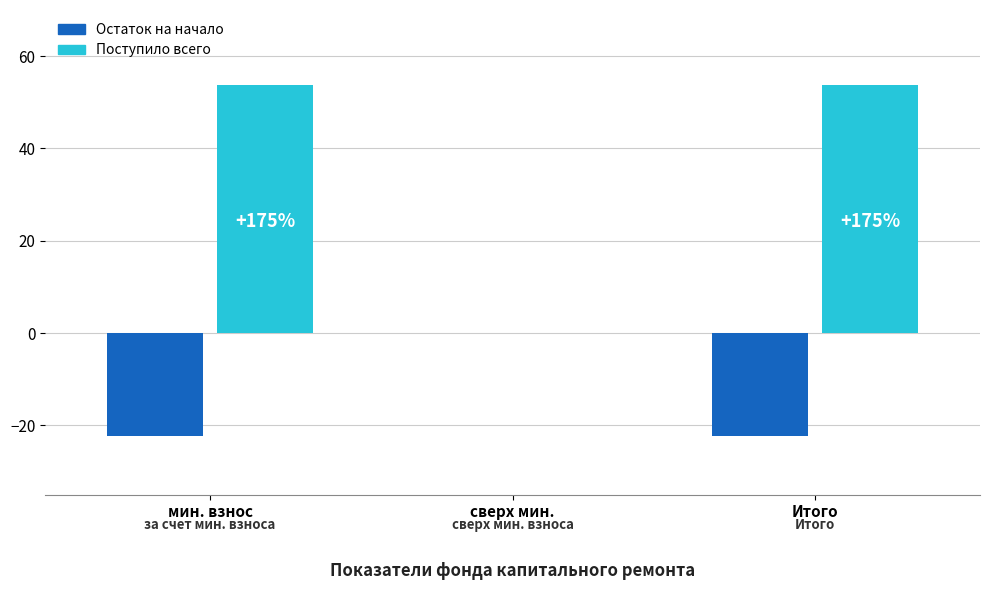

Does the chart contain stacked bars?

No